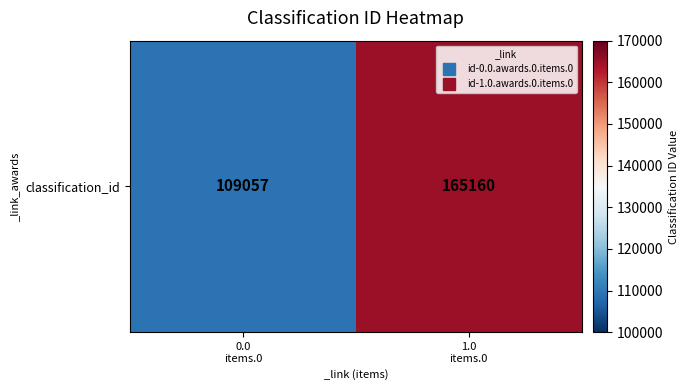

Count the values in the range 109057 to 165160.

2